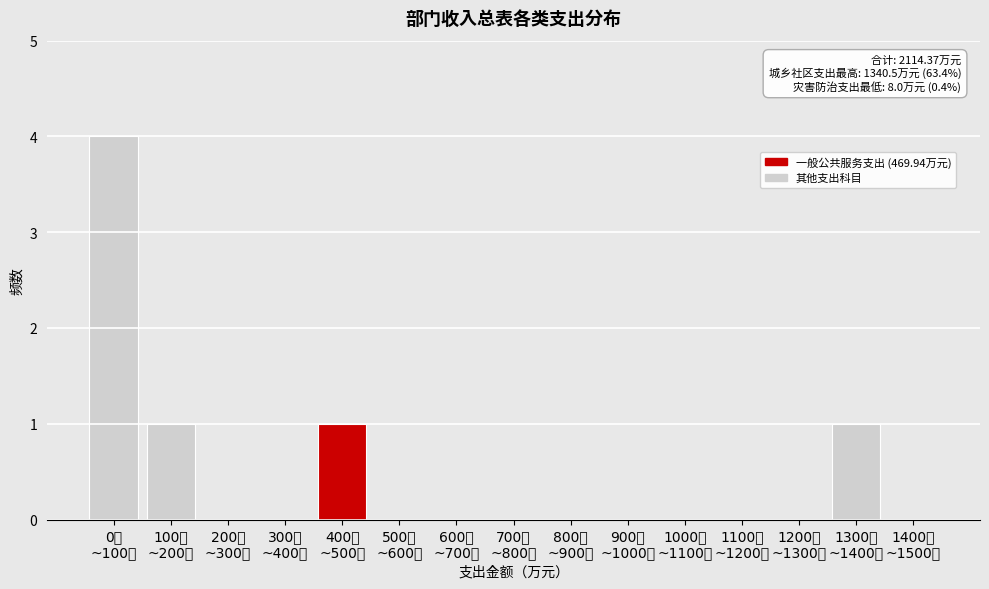

What is the sum of all values?

7